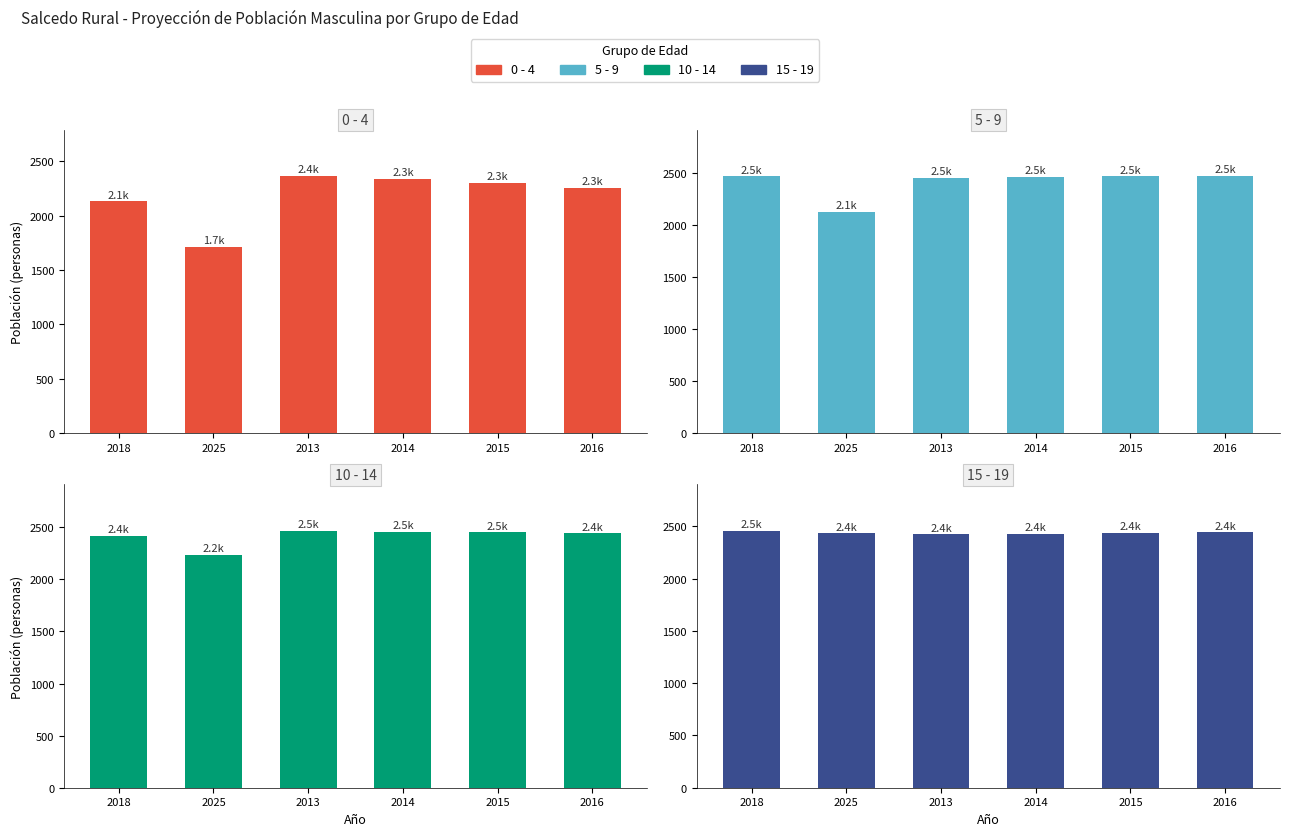

What is the approximate value of 10 - 14 at 2013?

2468